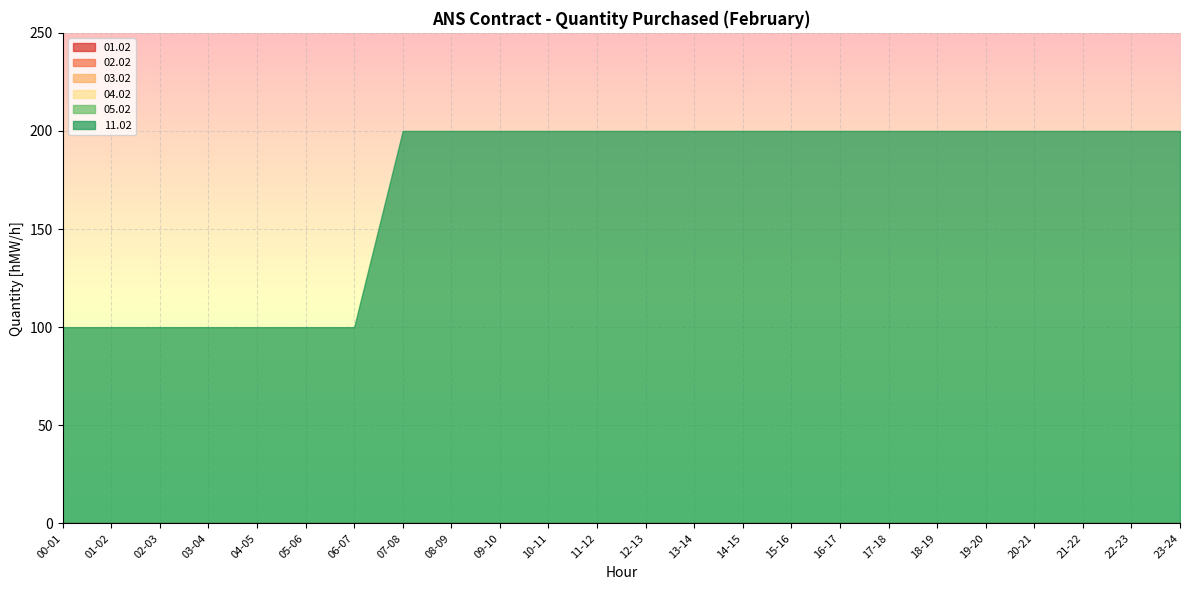

How many lines are shown in the chart?

6